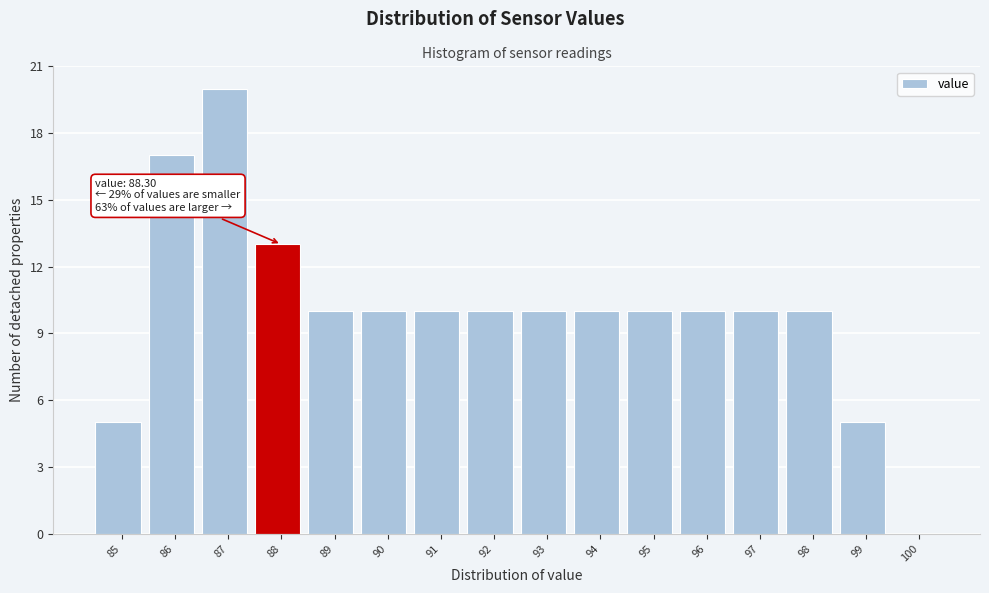

Reading left to right, what are all the values shown in this chart?

85=5	86=17	87=20	88=13	89=10	90=10	91=10	92=10	93=10	94=10	95=10	96=10	97=10	98=10	99=5	100=0